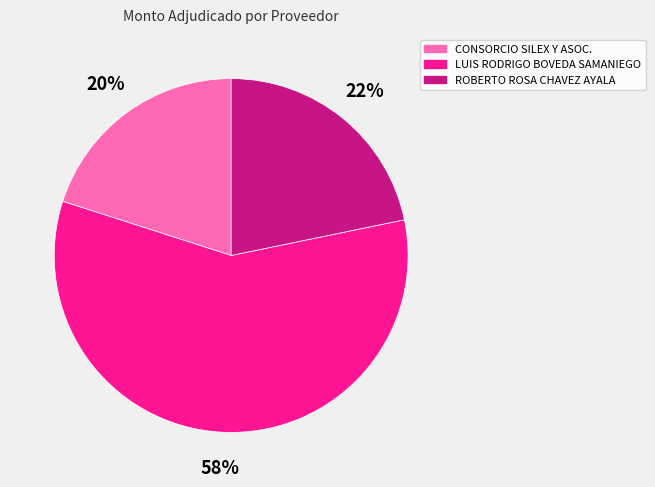

Rank the categories by value from highest to lowest.

LUIS RODRIGO BOVEDA SAMANIEGO, ROBERTO ROSA CHAVEZ AYALA, CONSORCIO SILEX Y ASOC.